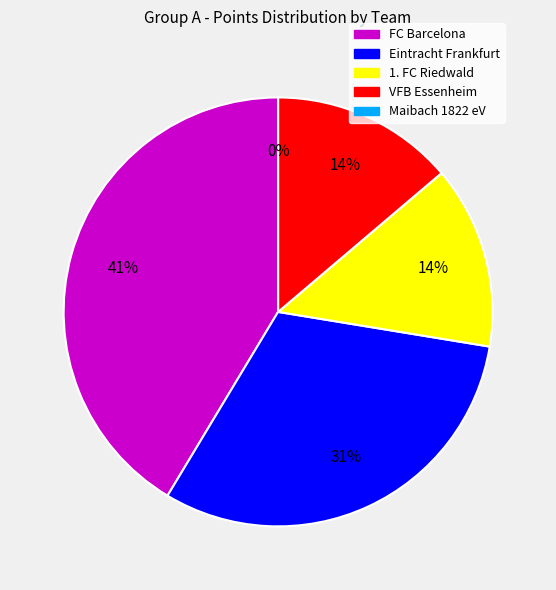

Does any single category account for the majority?

No